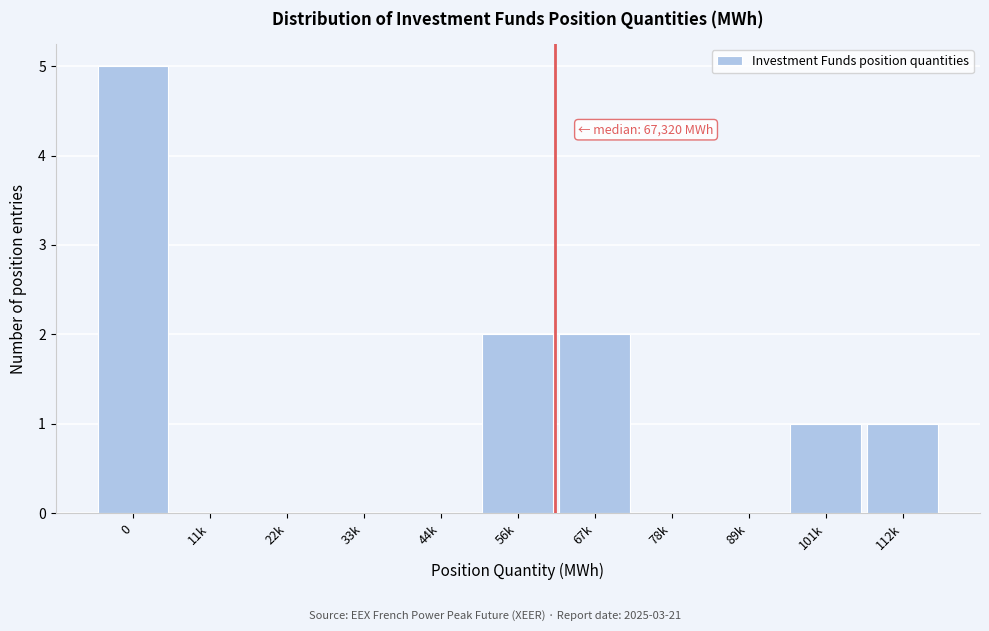

Reading left to right, what are all the values shown in this chart?

0=5	11k=0	22k=0	33k=0	44k=0	56k=2	67k=2	78k=0	89k=0	101k=1	112k=1